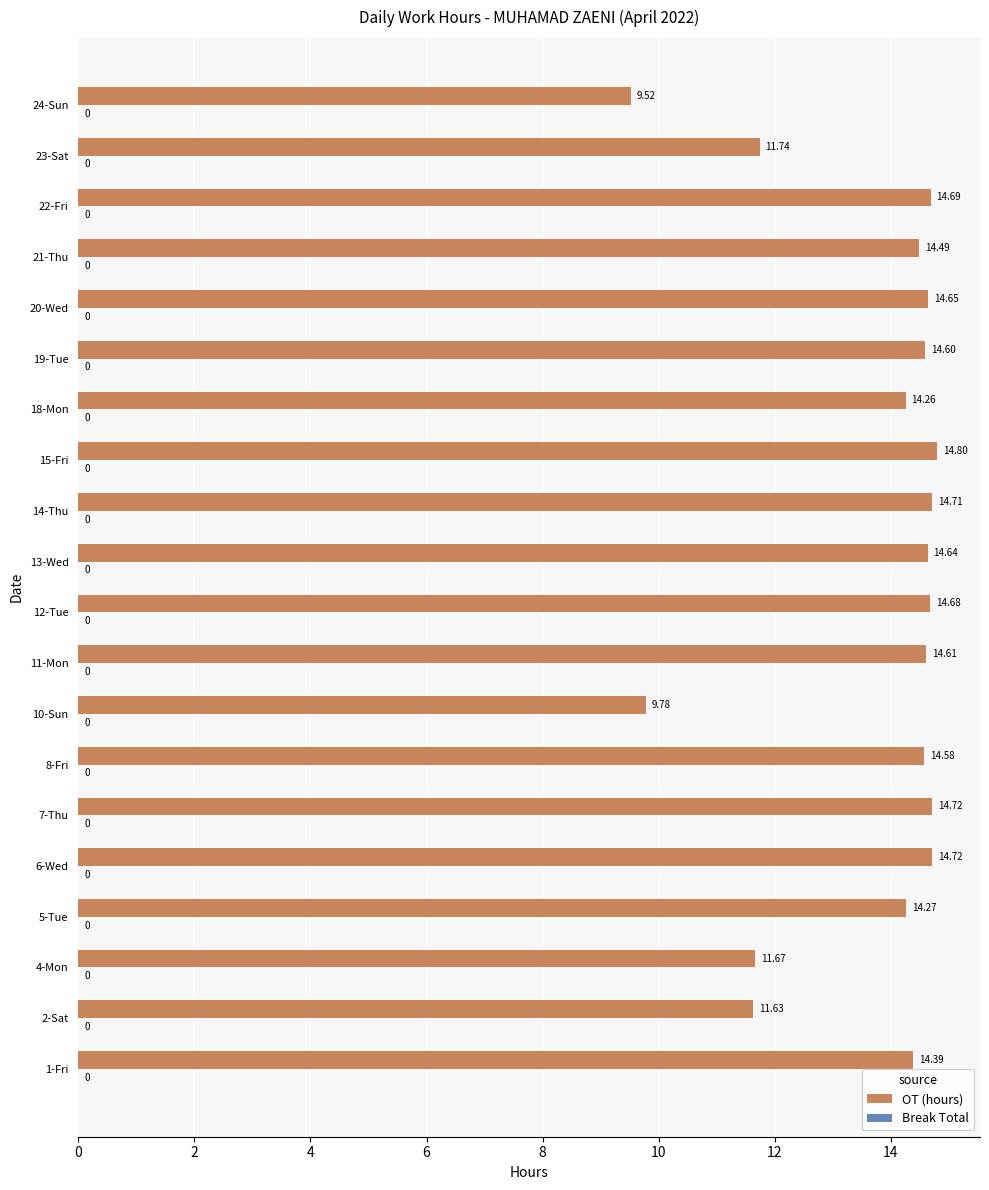

Are the bars horizontal?

Yes